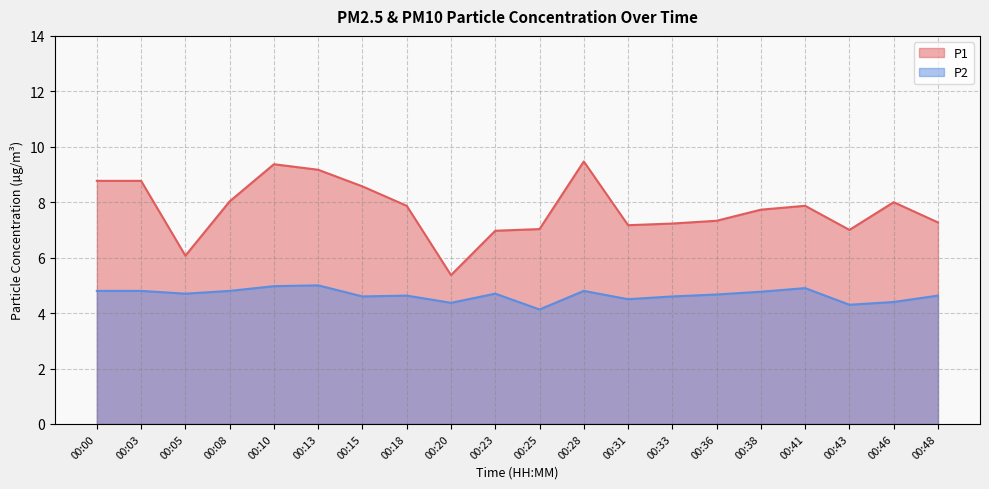

What is the approximate value of P1 at 00:23?

7.0